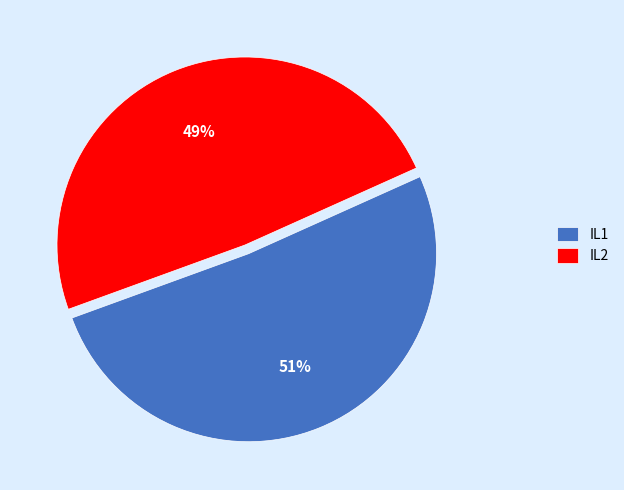

To the nearest percent, what is the average slice percentage?

50%